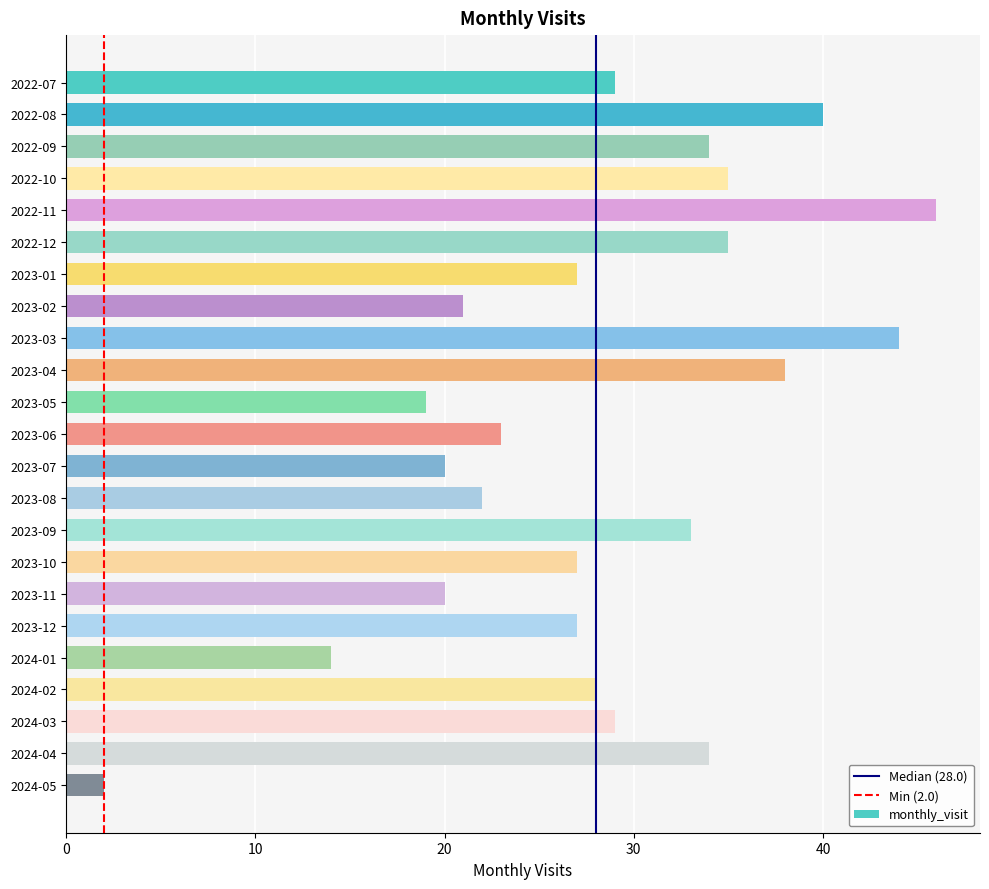

What is the maximum value shown in the chart?

46